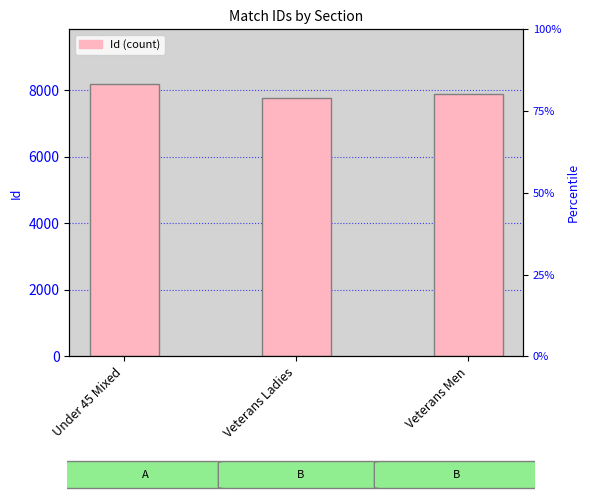

What is the change in value from Under 45 Mixed to Veterans Ladies?

-426